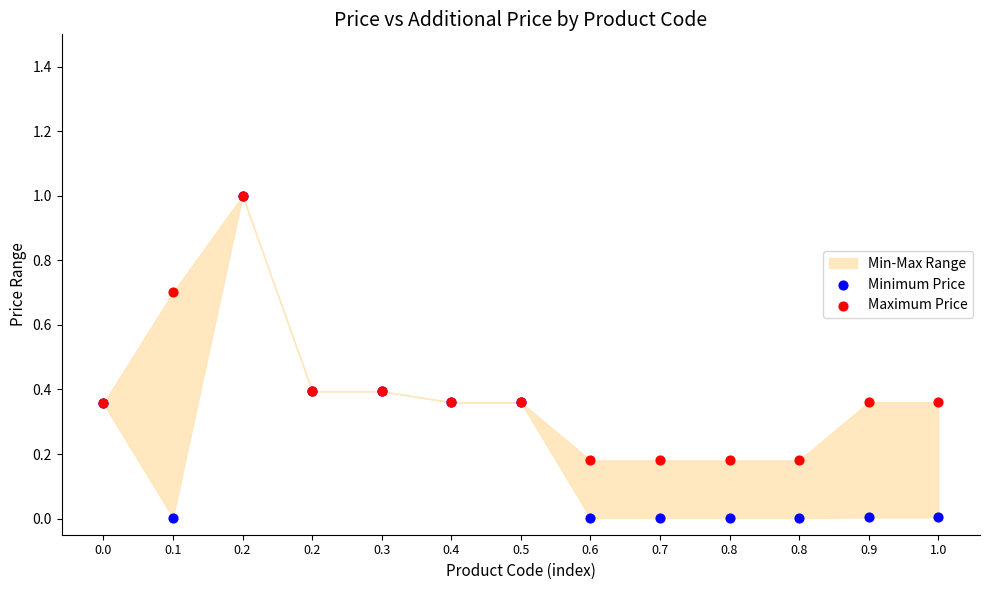

Which series reaches the maximum Y coordinate?

Minimum Price